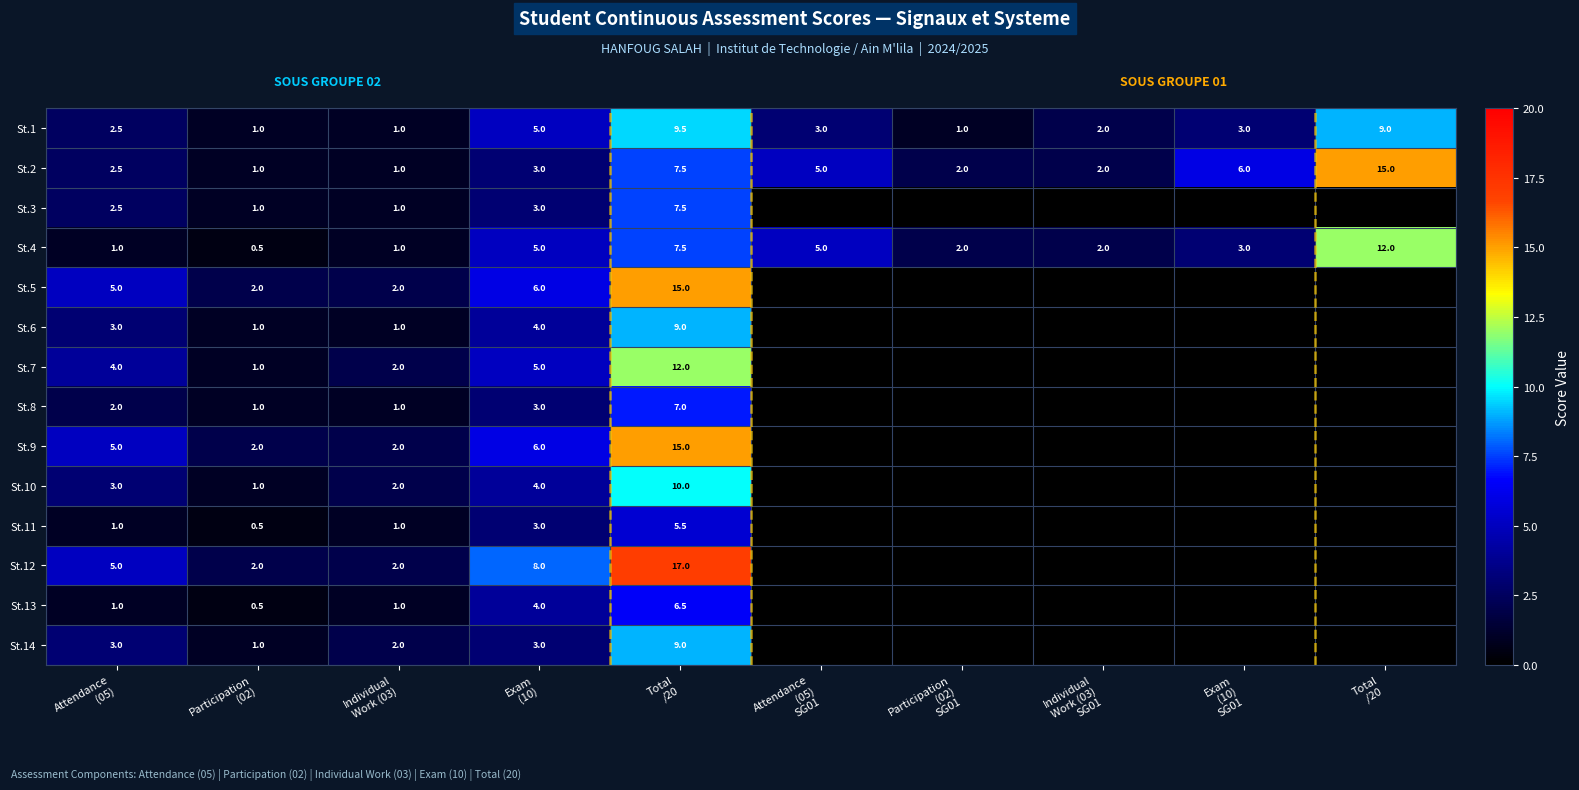

How many data points in St.9 are less than 2?

5